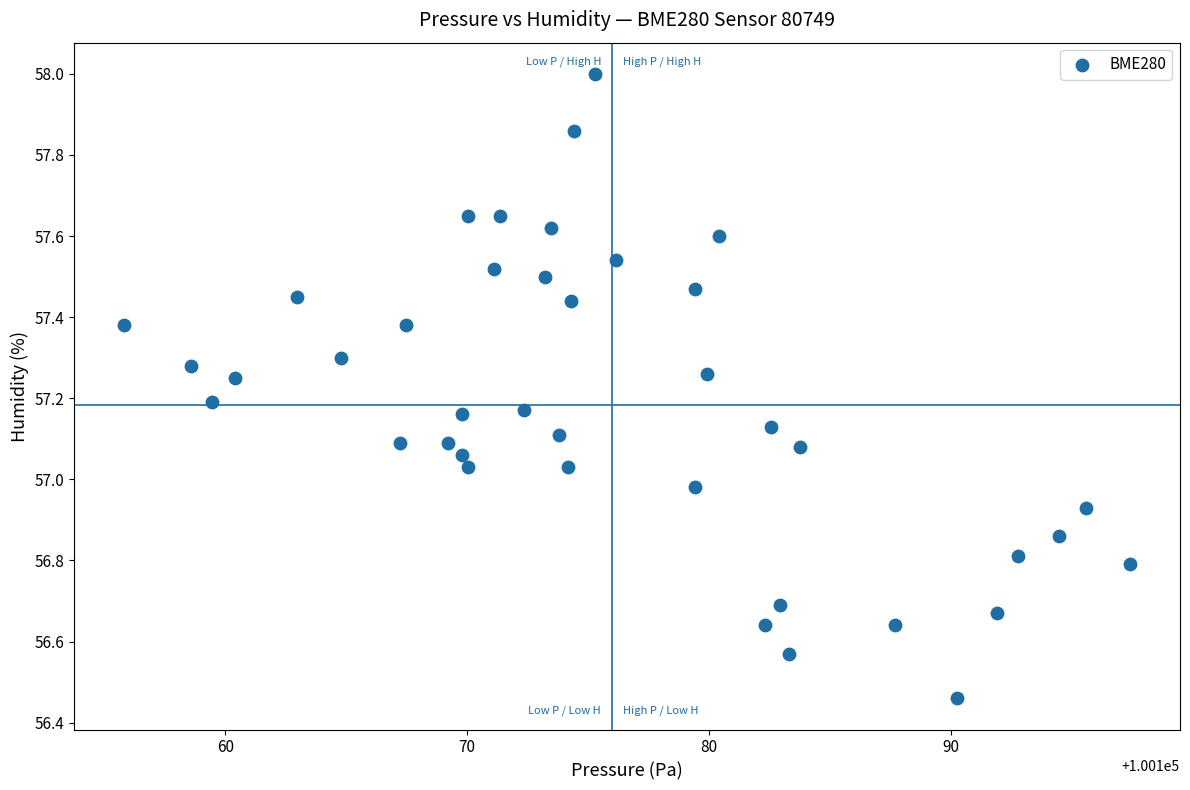

What is the range of Y values (max minus min)?

1.5